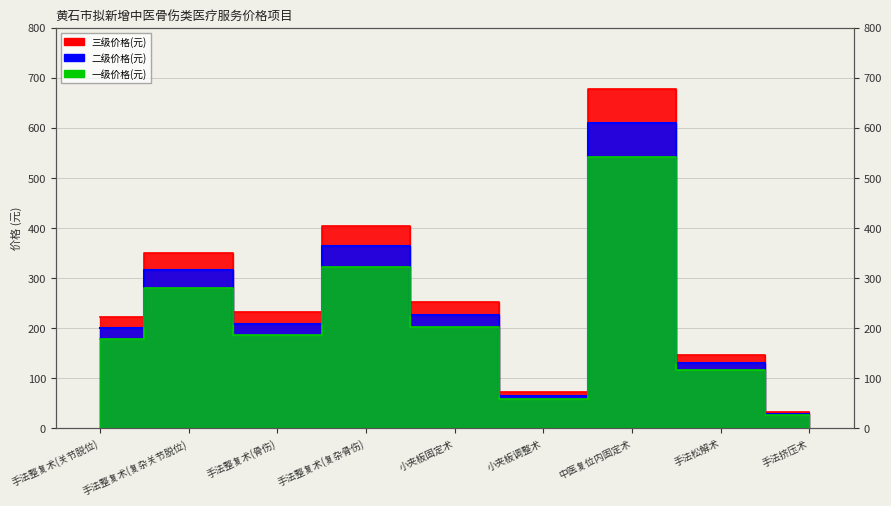

True or false: 三级价格(元) and 二级价格(元) cross at least once.

False